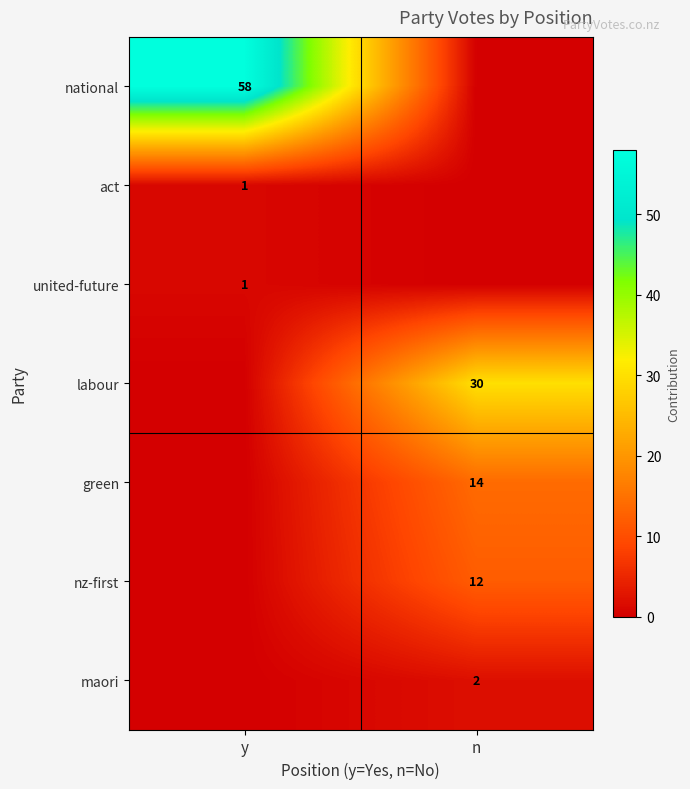

The nz-first series shows 4 at n. True or false?

False